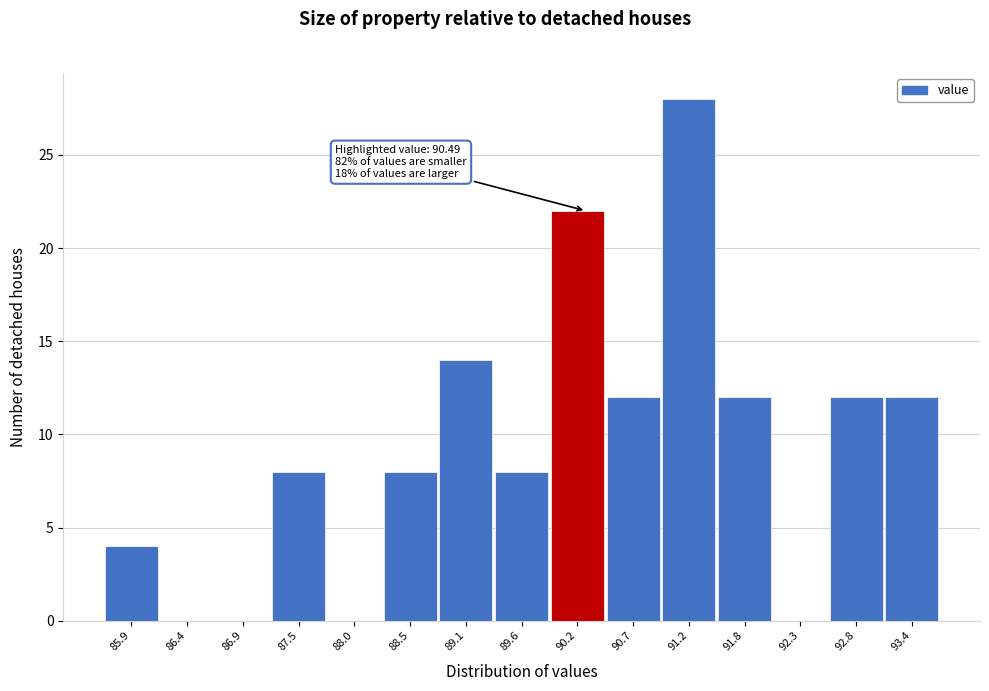

Reading right to left, transcribe all the data shown in this chart.

93.4=12	92.8=12	92.3=0	91.8=12	91.2=28	90.7=12	90.2=22	89.6=8	89.1=14	88.5=8	88.0=0	87.5=8	86.9=0	86.4=0	85.9=4